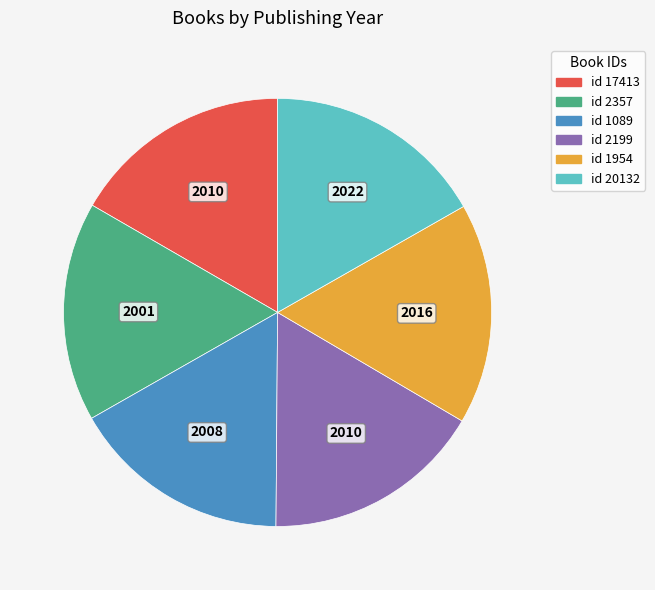

Is there any slice that represents more than half of the pie?

No